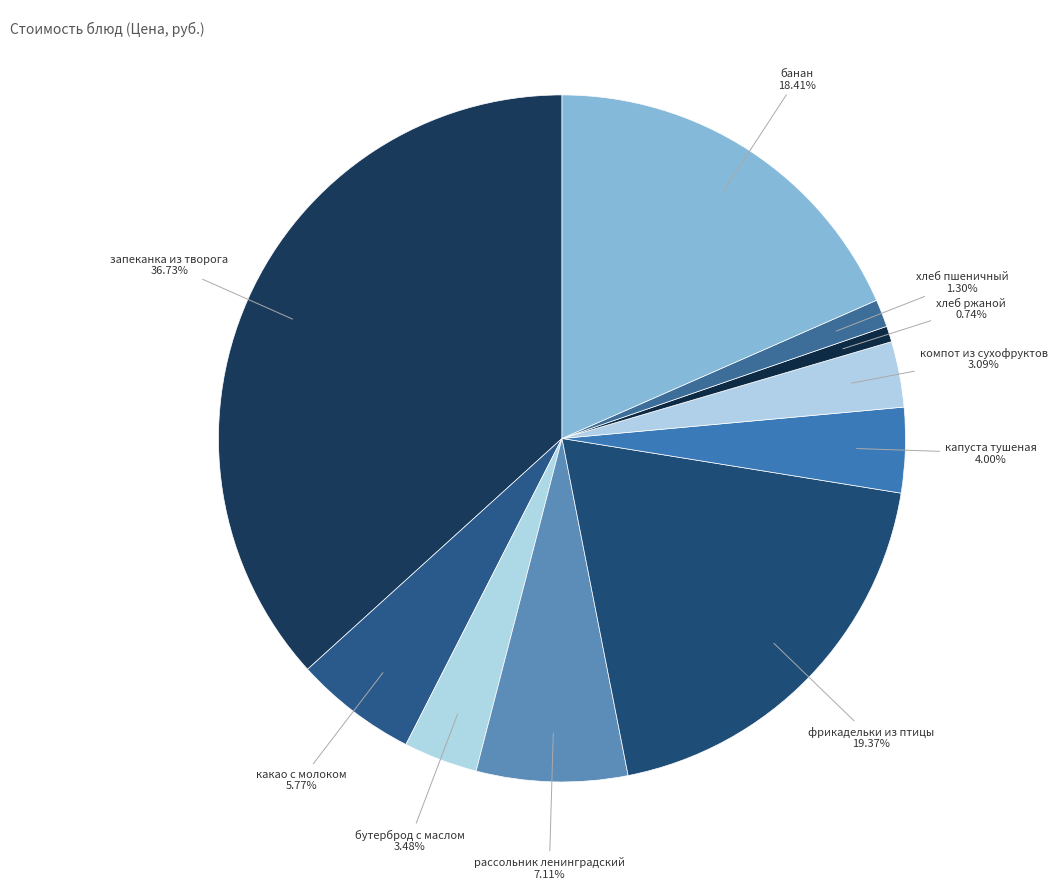

How many slices are in this pie chart?

10